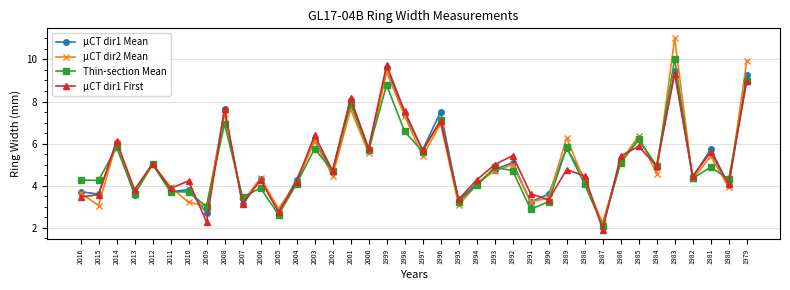

Is the value of µCT dir1 Mean at 2009 greater than the value of µCT dir1 First at 2010?

No